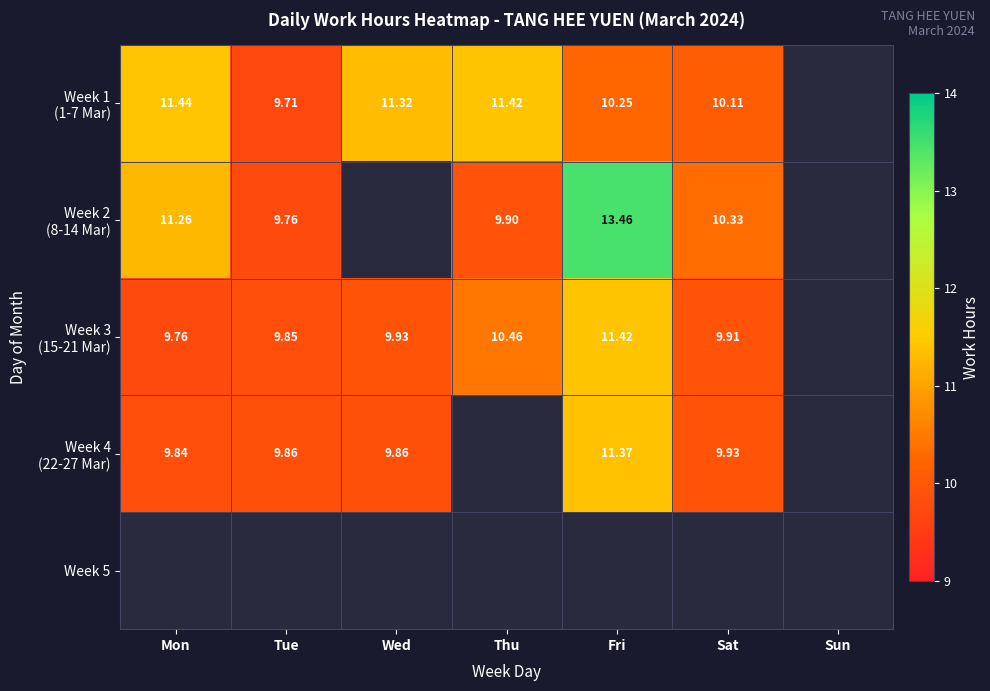

Which series has the largest range (max minus min)?

Week 2 (8-14 Mar)